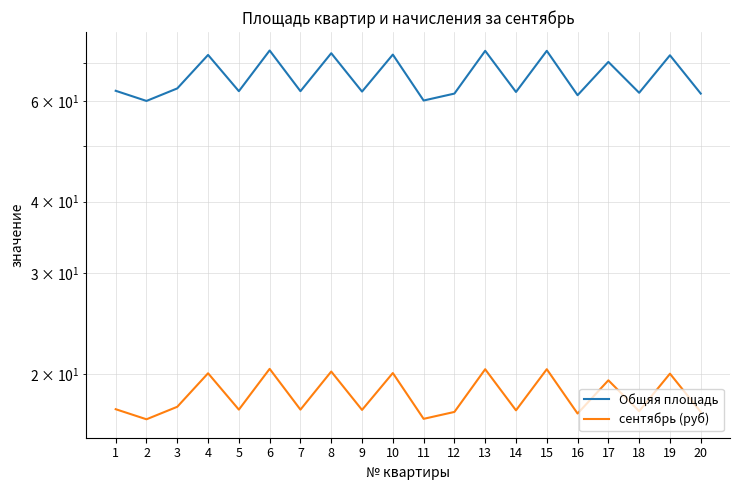

Where is the first local maximum for Общяя площадь?

4